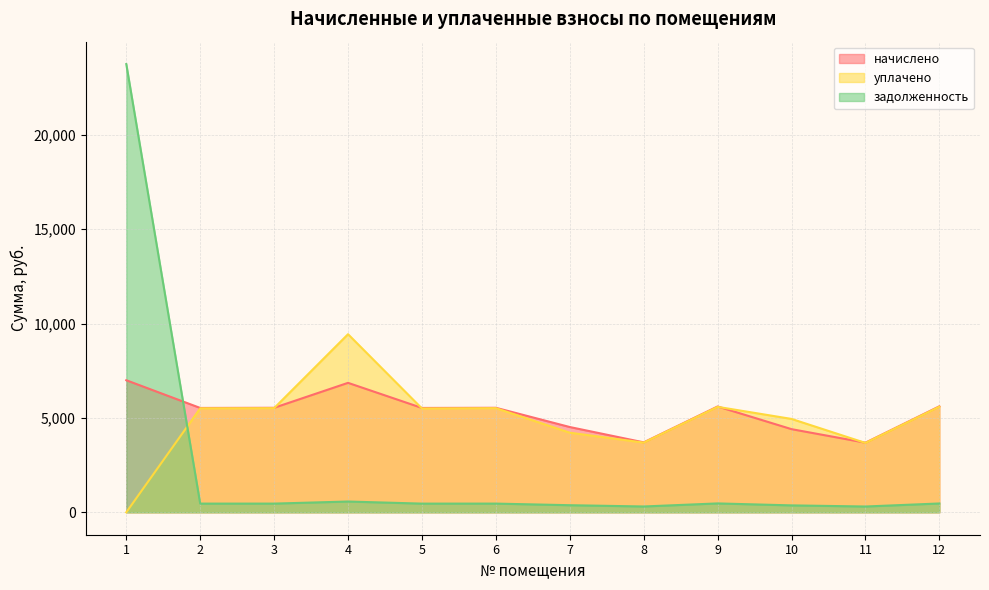

Reading left to right, extract all data points from this chart.

начислено: 6998.4	5529.6	5538.2	6860.2	5529.6	5538.2	4518.7	3706.6	5607.4	4406.4	3689.3	5616.0
уплачено: 0.0	5510.4	5519.0	9437.1	5502.0	5519.0	4219.0	3693.7	5587.9	4948.2	3676.5	5596.5
задолженность: 23750.4	460.8	461.5	571.7	460.8	461.5	376.6	308.9	471.0	367.2	307.4	468.0